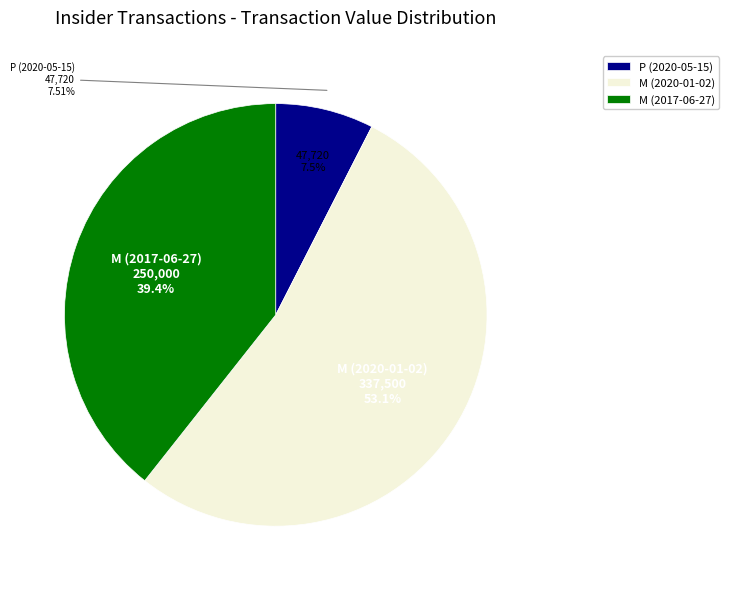

Is the sum of P (2020-05-15) and M (2017-06-27) greater than half?

No